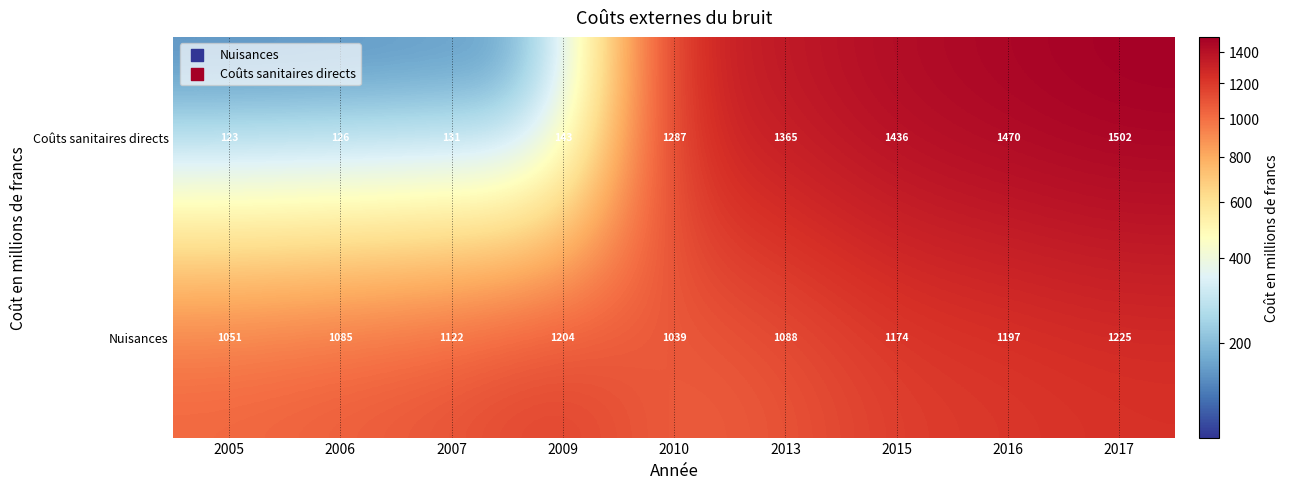

The value of Coûts sanitaires directs at 2013 is 1365. True or false?

True